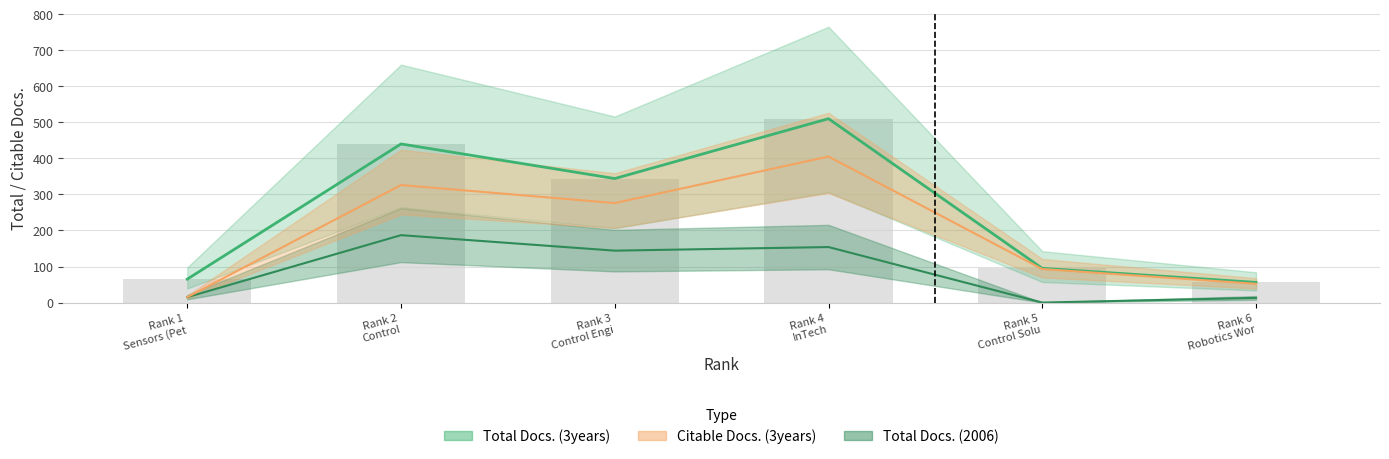

Rank the categories by Citable Docs. (3years) value from lowest to highest.

Rank 1 Sensors (Pet, Rank 6 Robotics Wor, Rank 5 Control Solu, Rank 3 Control Engi, Rank 2 Control, Rank 4 InTech